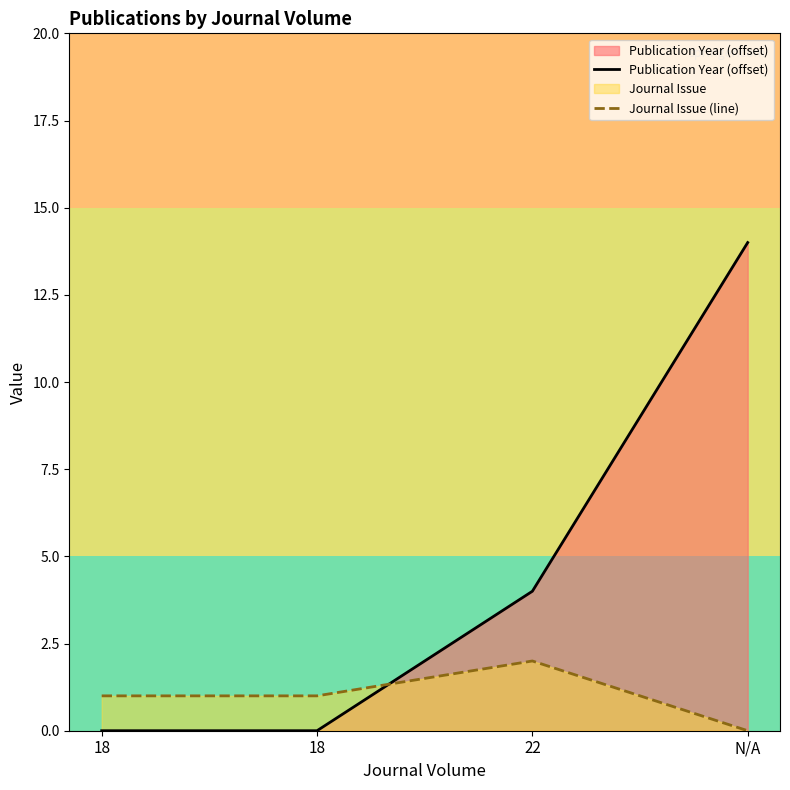

What is the total value across all series at 22?

6